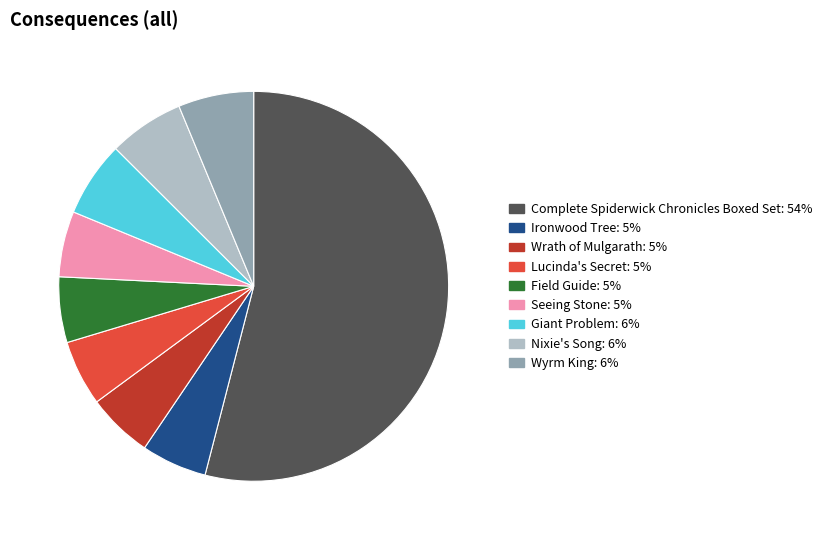

Which category has the biggest portion of the pie?

Complete Spiderwick Chronicles Boxed Set